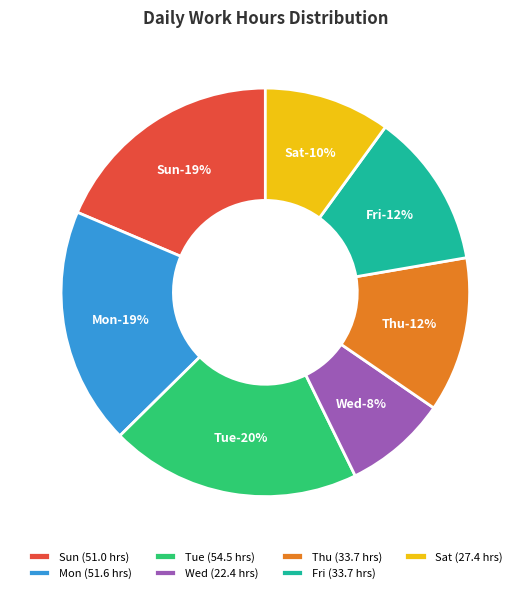

Does 2-Thu represent more than half of the total?

No